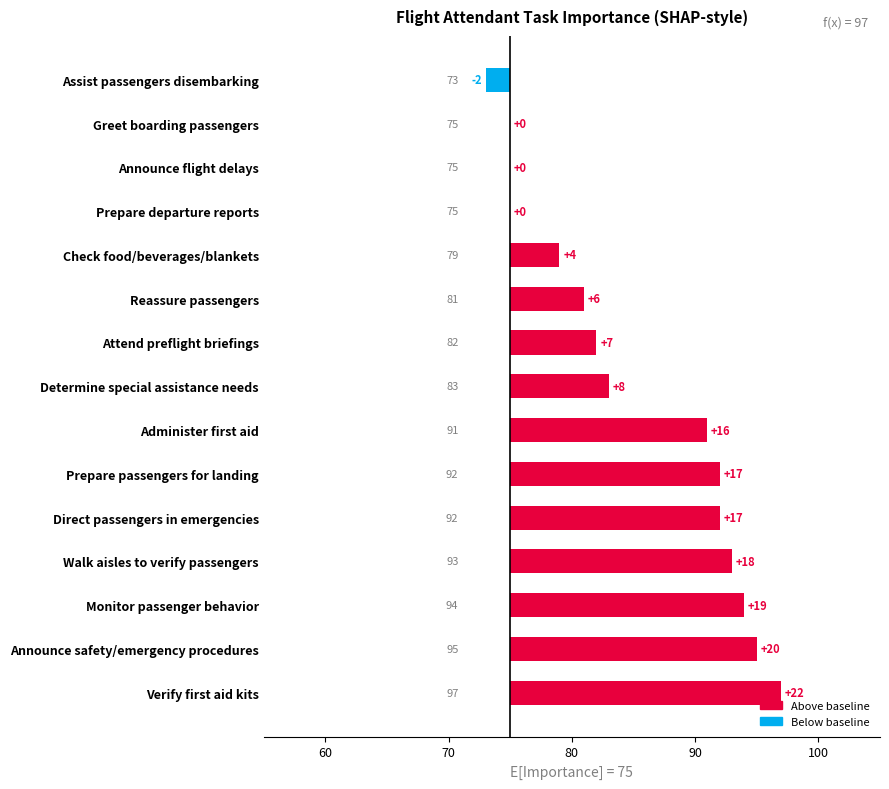

How many data points are less than 8?

7